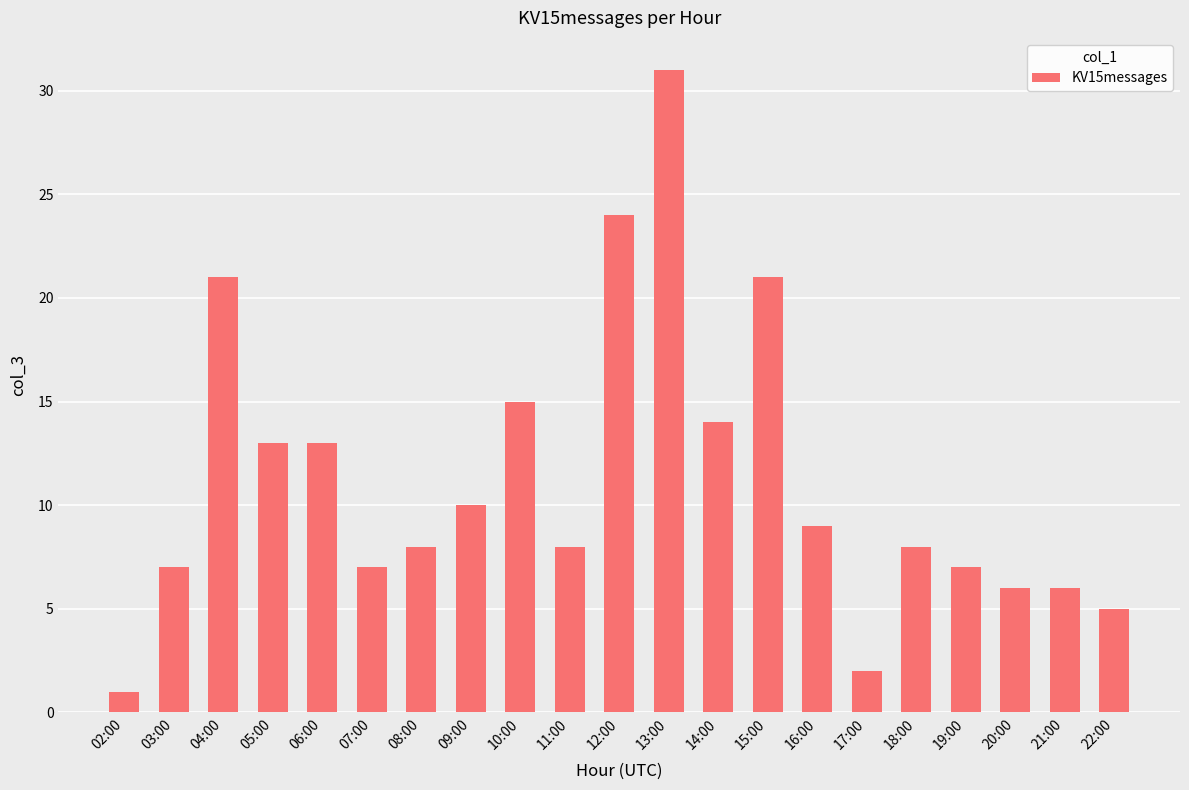

What is the difference between the maximum and minimum values?

30